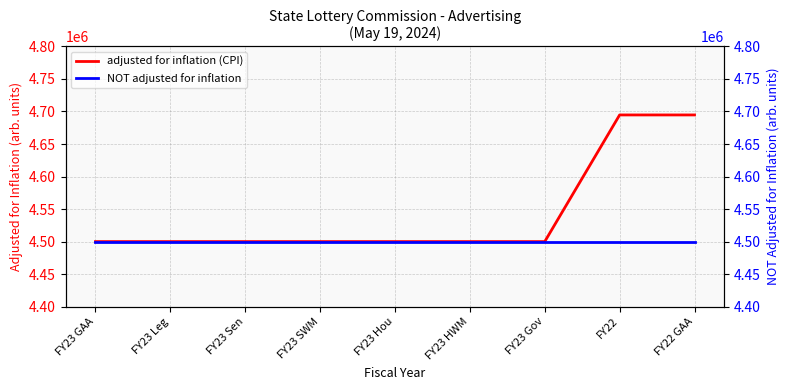

Which series has the widest spread of values?

adjusted for inflation (CPI)